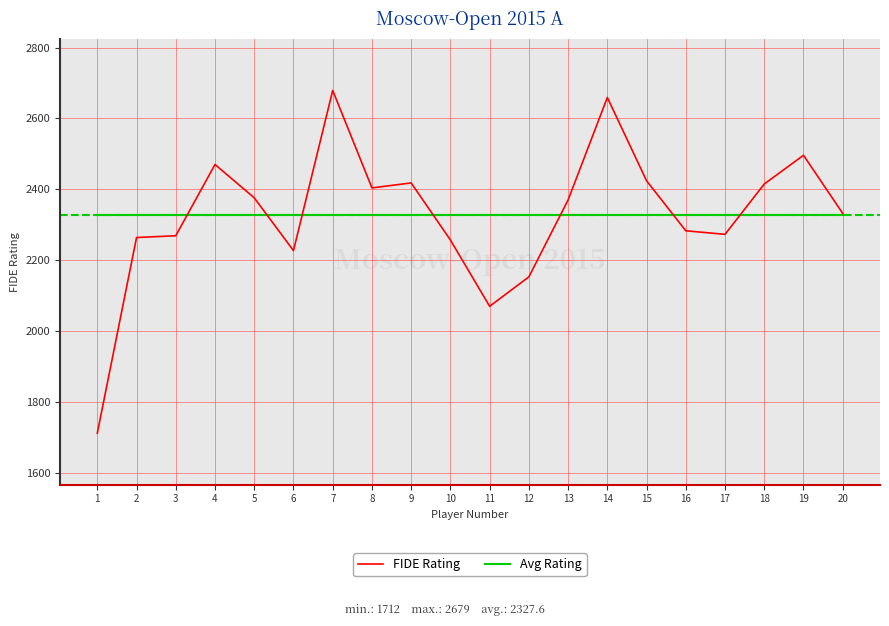

What is the difference between the FIDE Rating values at 1 and 13?

658.0